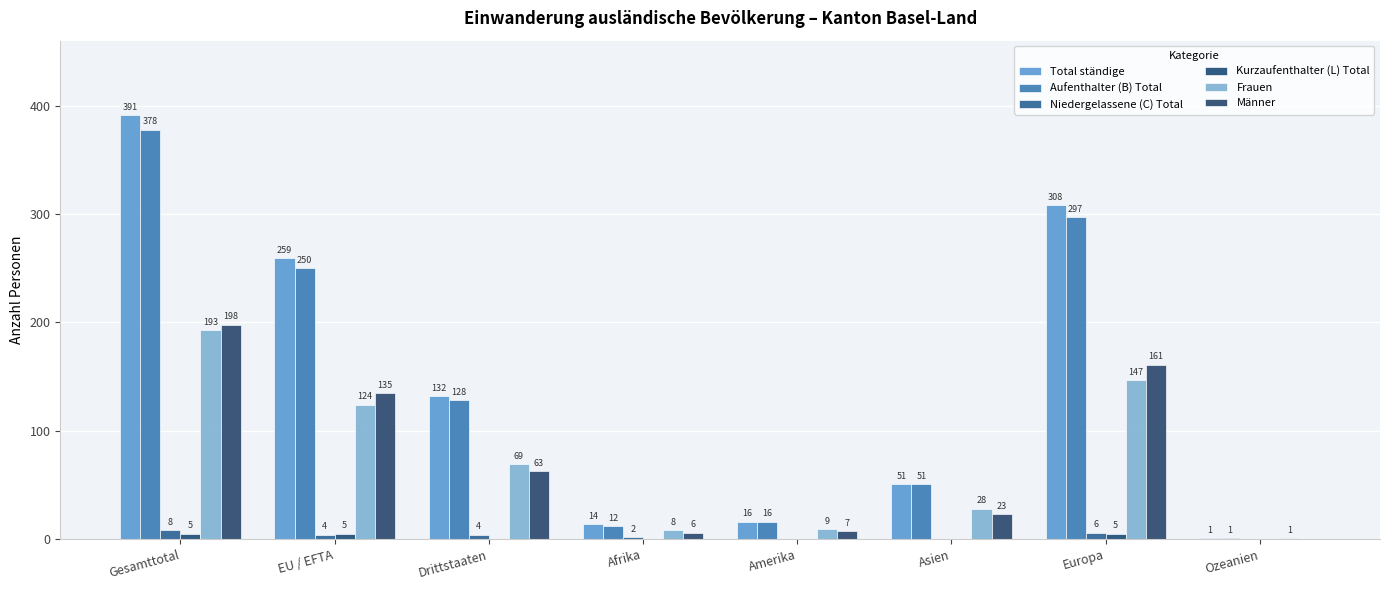

How many data points does each series have?

8